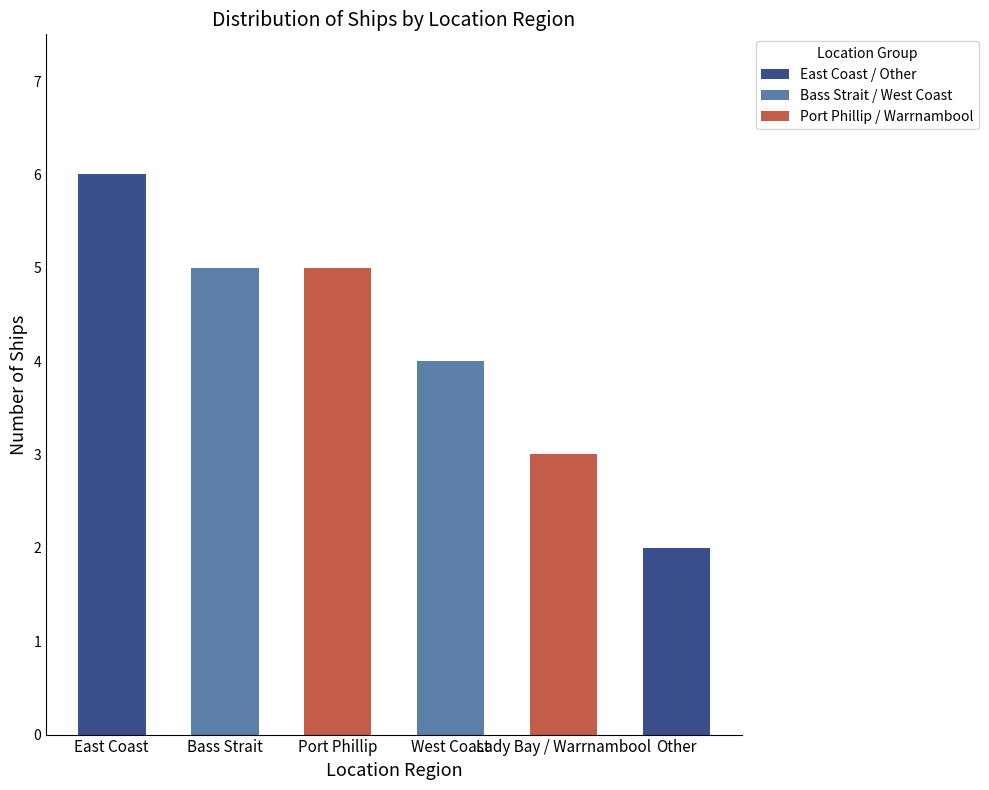

What is the average value?

4